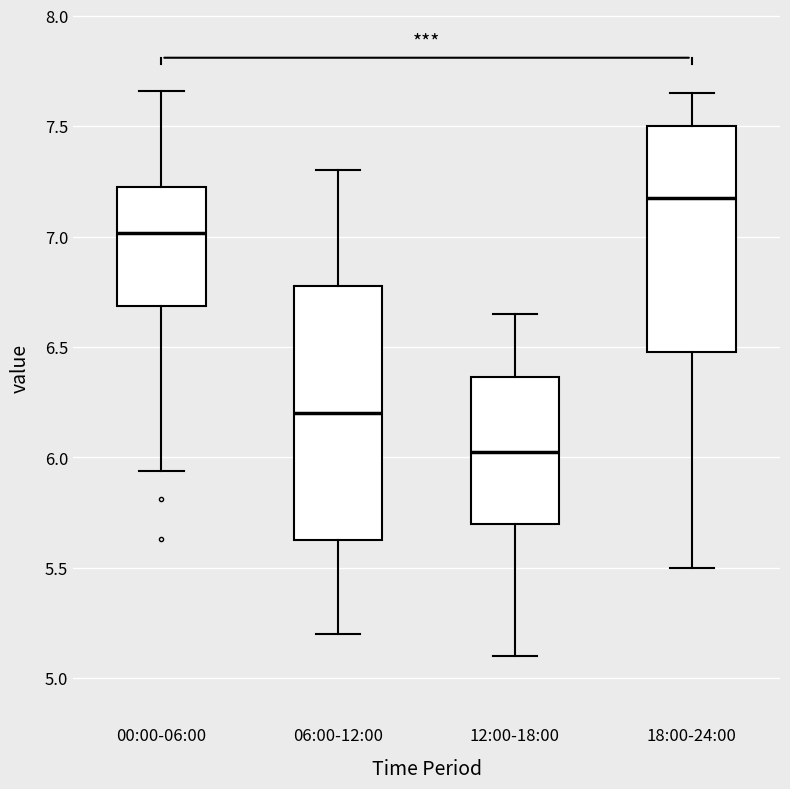

Which box has the lowest median line?

12:00-18:00